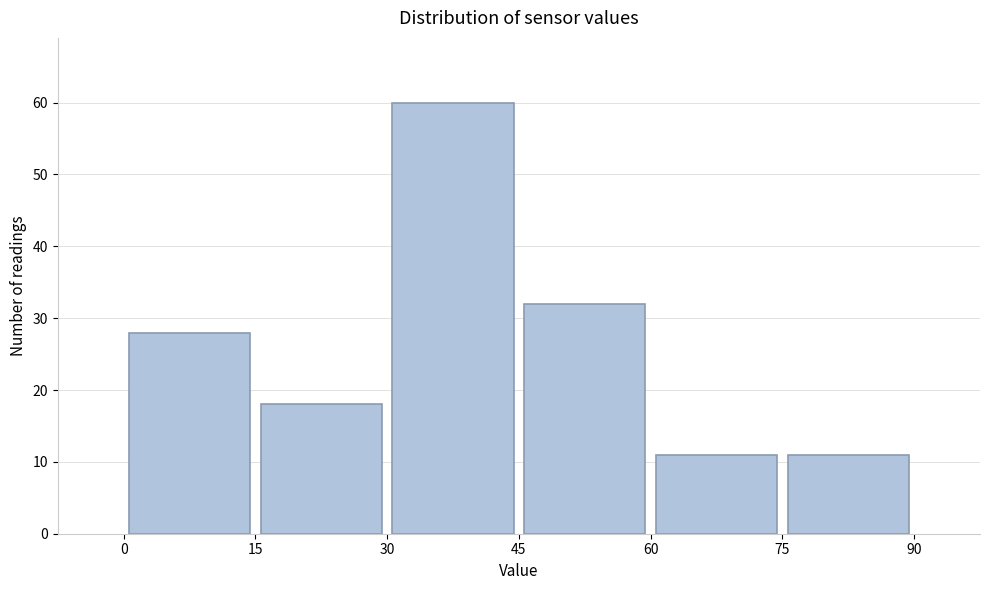

Reading left to right, transcribe this chart: for each bar, give the range it covers on the x-axis and its height. The values are not printed on the chart, so give them approximately, as read against the axis.

0 to 15: 28
15 to 30: 18
30 to 45: 60
45 to 60: 32
60 to 75: 11
75 to 90: 11